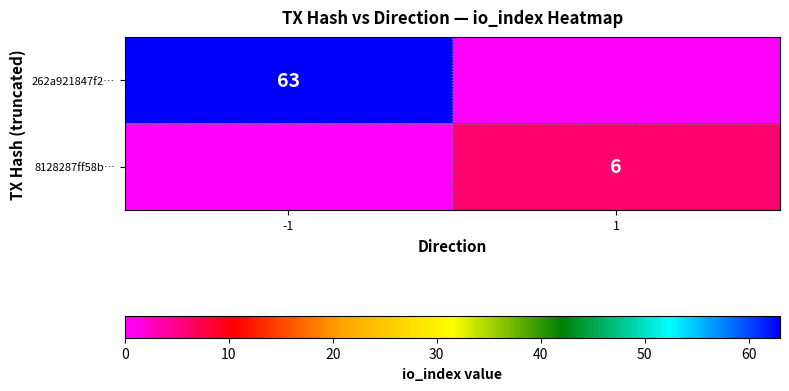

The value of 262a921847f2… at -1 is 36. True or false?

False